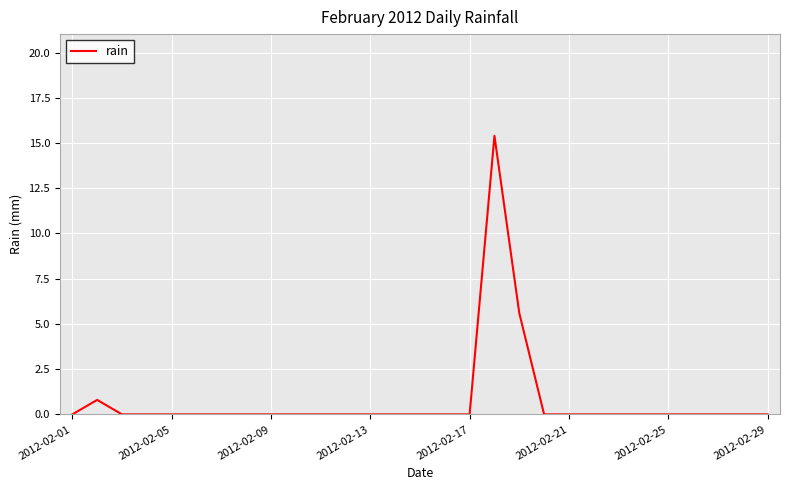

What is the difference between the maximum and minimum values?

15.4